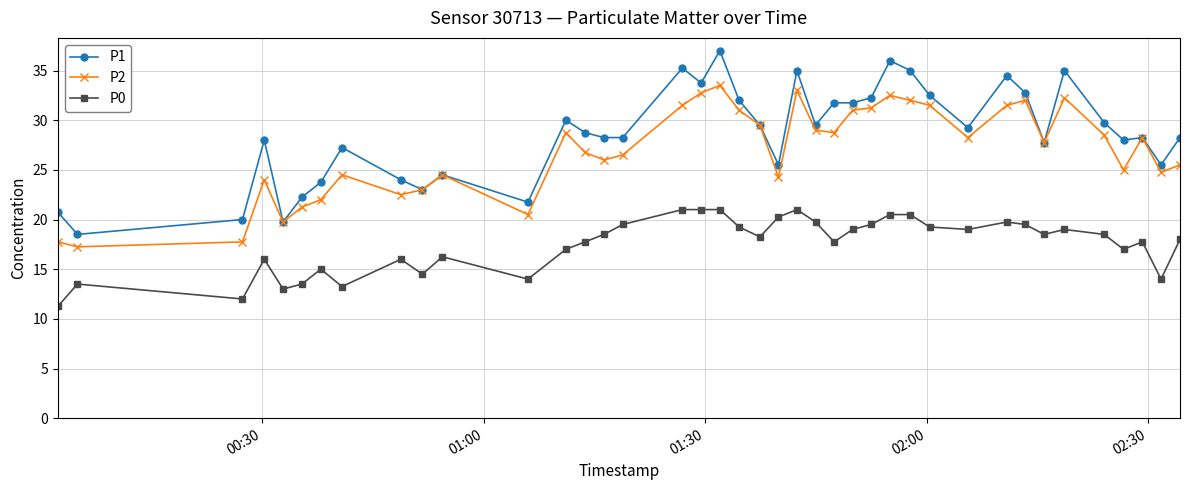

Which series has the widest spread of values?

P1